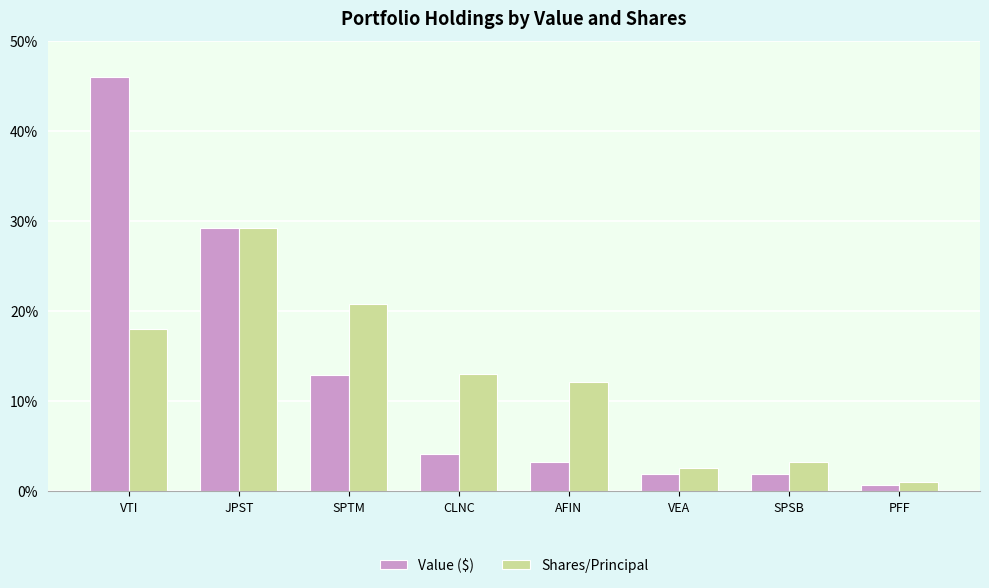

What is the value of the Shares/Principal bar at the 8th from the left?

1.0